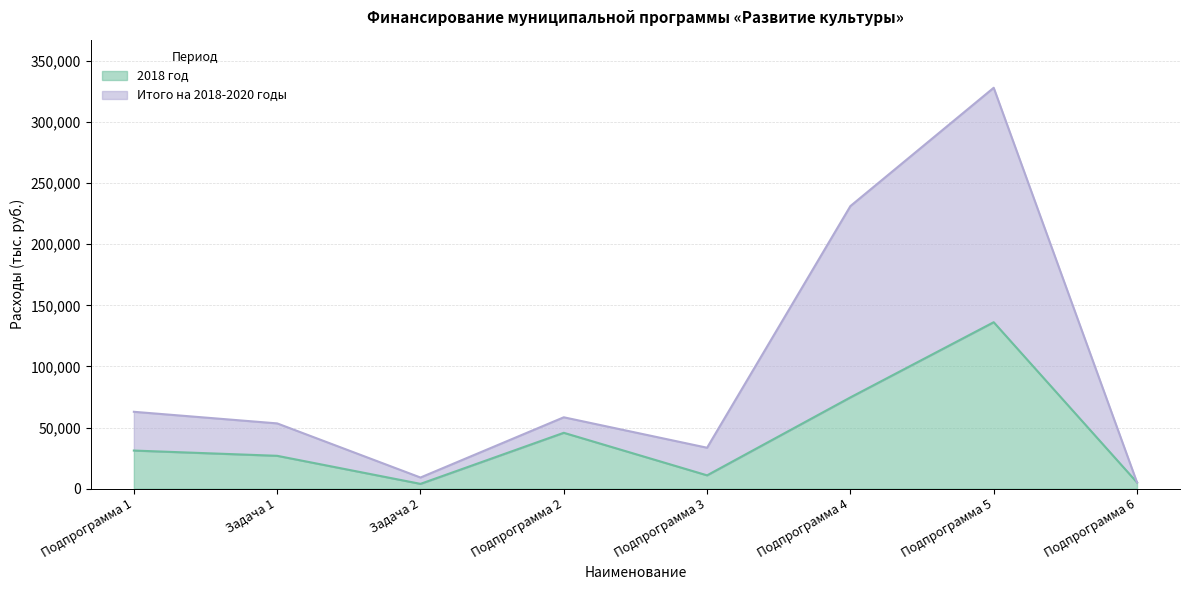

Between Задача 2 and Подпрограмма 4, which series saw the biggest shift?

Итого на 2018-2020 годы